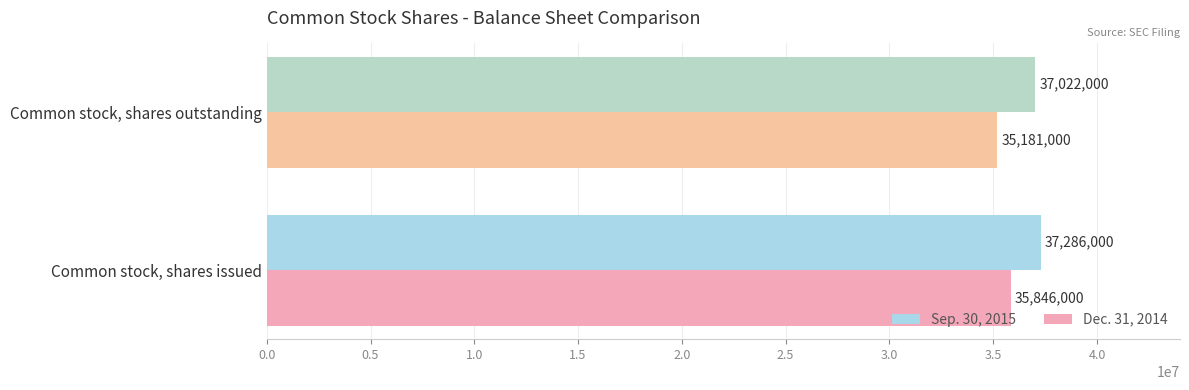

Rank the series by their average value, from lowest to highest.

Dec. 31, 2014, Sep. 30, 2015